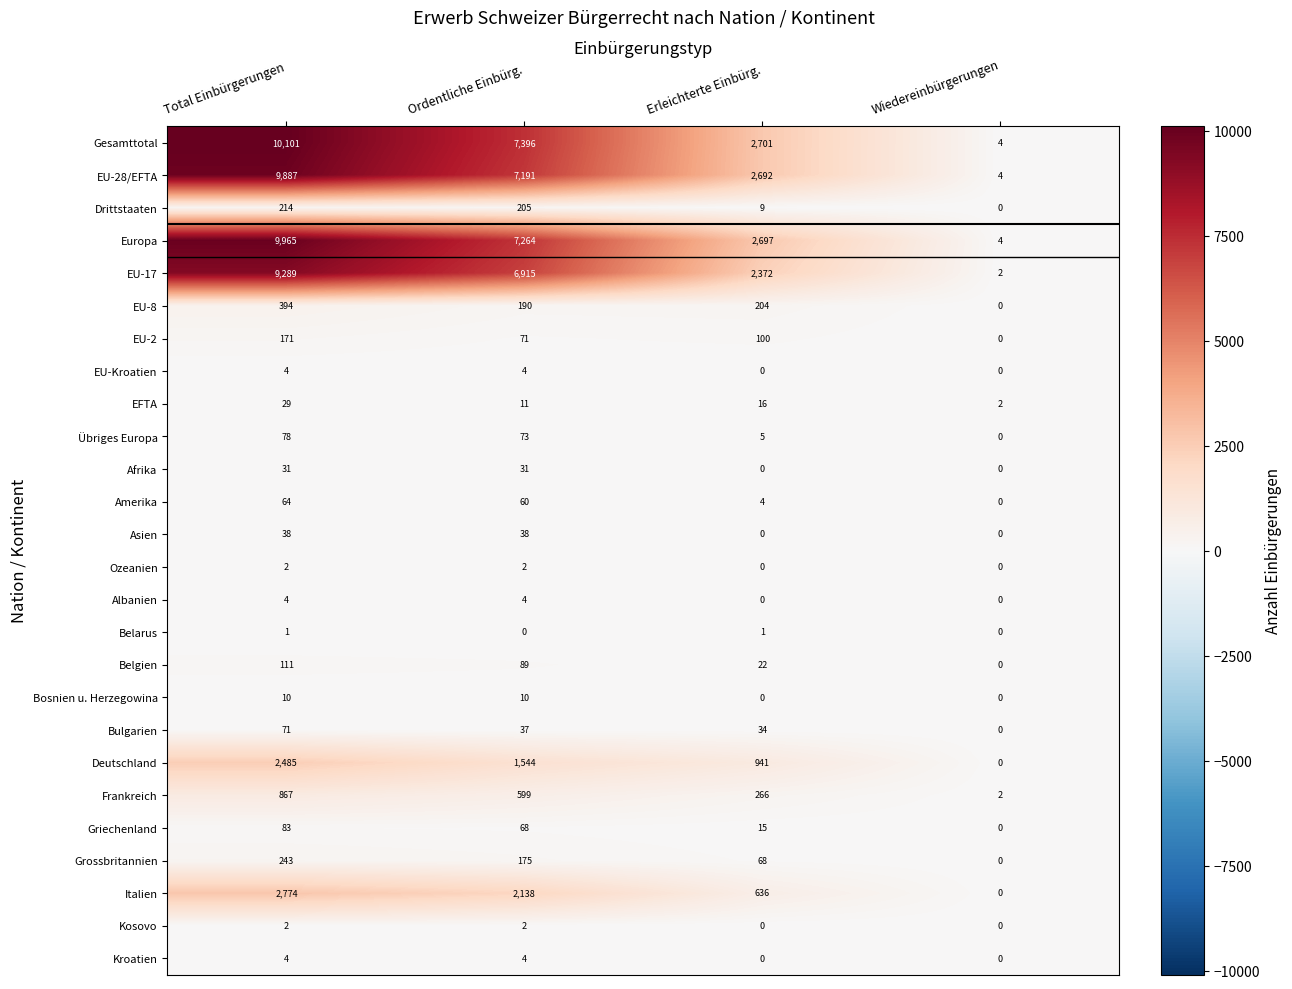

How many series are shown in this chart?

26